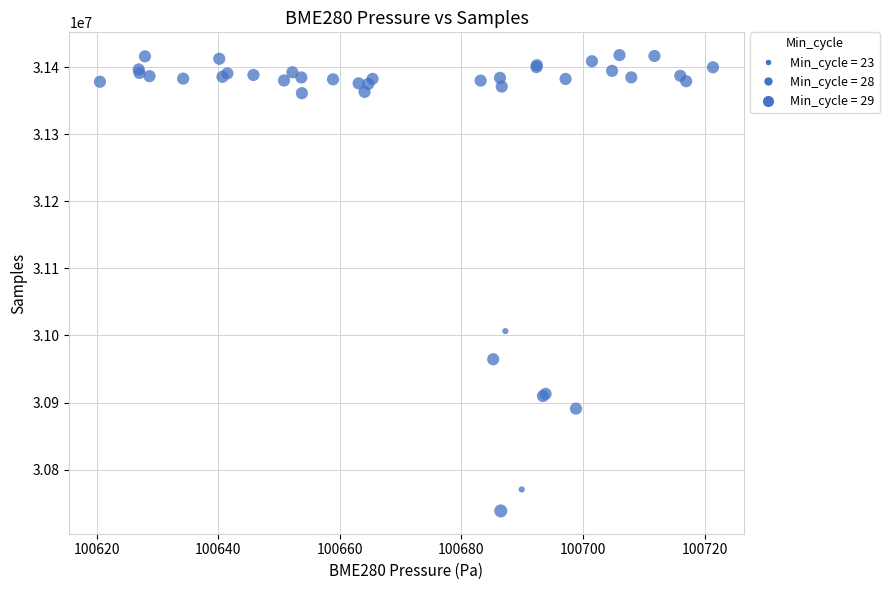

What Y value in the scatter plot is closest to 31078174?

31006452